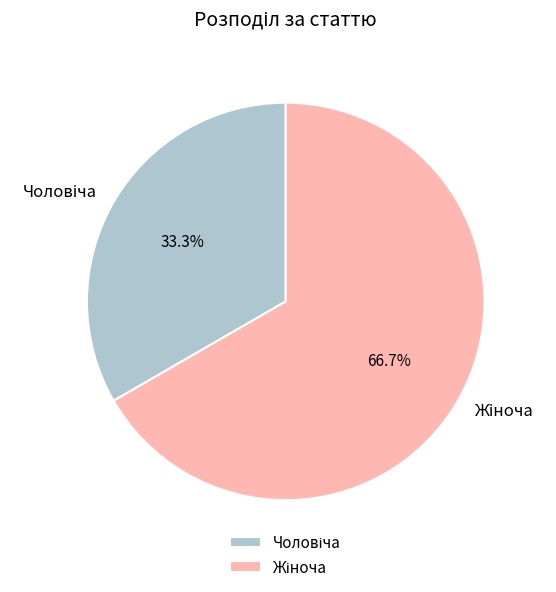

True or false: Чоловіча accounts for 33% of the total.

True